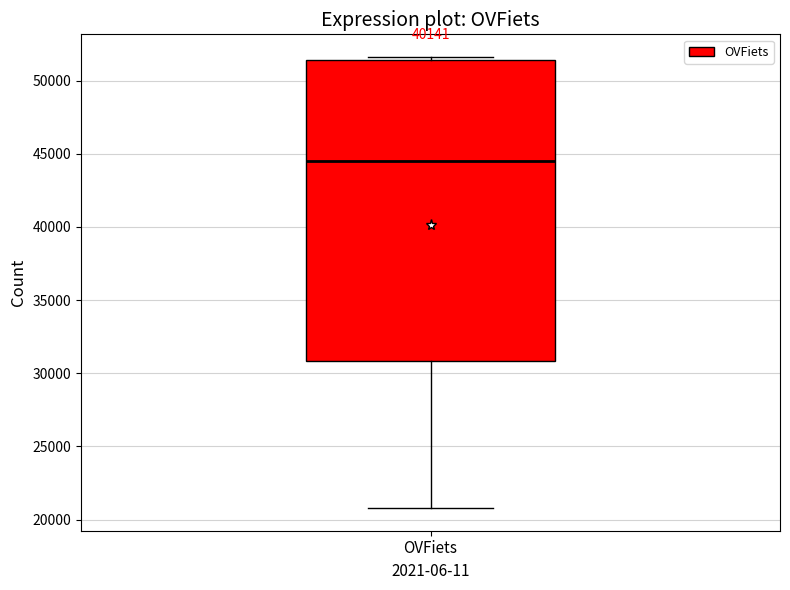

Where is the lower edge of the box for OVFiets on the y-axis? The values are not printed on the chart, so give them approximately, as read against the axis.

31000